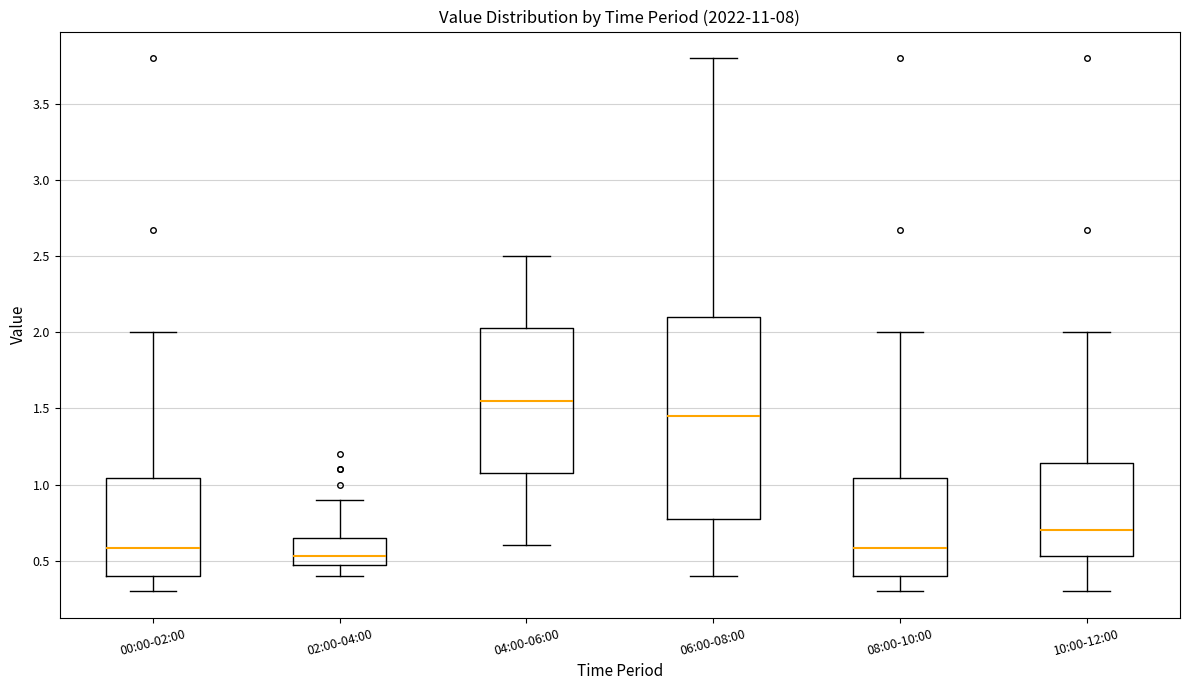

Reading left to right, transcribe this box plot: for each box, give where its median line is, the range the box spans, and where its two whiskers end, as read against the y-axis. The values are not printed on the chart, so give them approximately, as read against the axis.

00:00-02:00: median 0.60, box 0.40 to 1.05, whiskers 0.30 to 2.00
02:00-04:00: median 0.55, box 0.45 to 0.65, whiskers 0.40 to 0.90
04:00-06:00: median 1.55, box 1.10 to 2.05, whiskers 0.60 to 2.50
06:00-08:00: median 1.45, box 0.80 to 2.10, whiskers 0.40 to 3.80
08:00-10:00: median 0.60, box 0.40 to 1.05, whiskers 0.30 to 2.00
10:00-12:00: median 0.70, box 0.55 to 1.15, whiskers 0.30 to 2.00